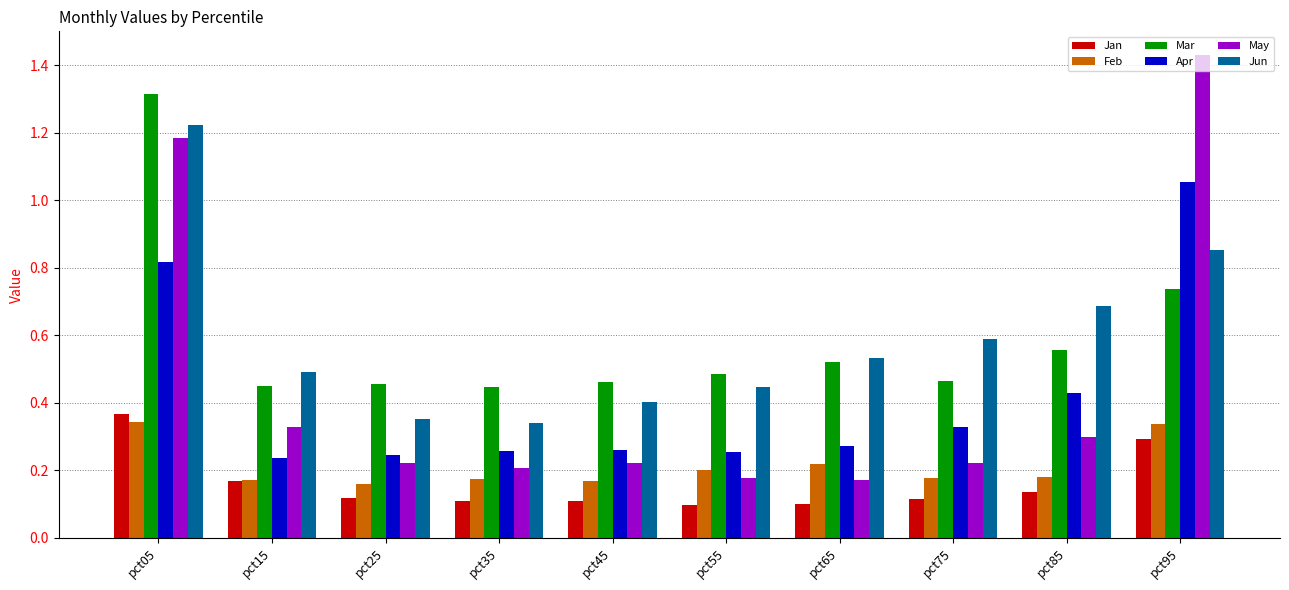

Which category has the highest value in the Jan series?

pct05